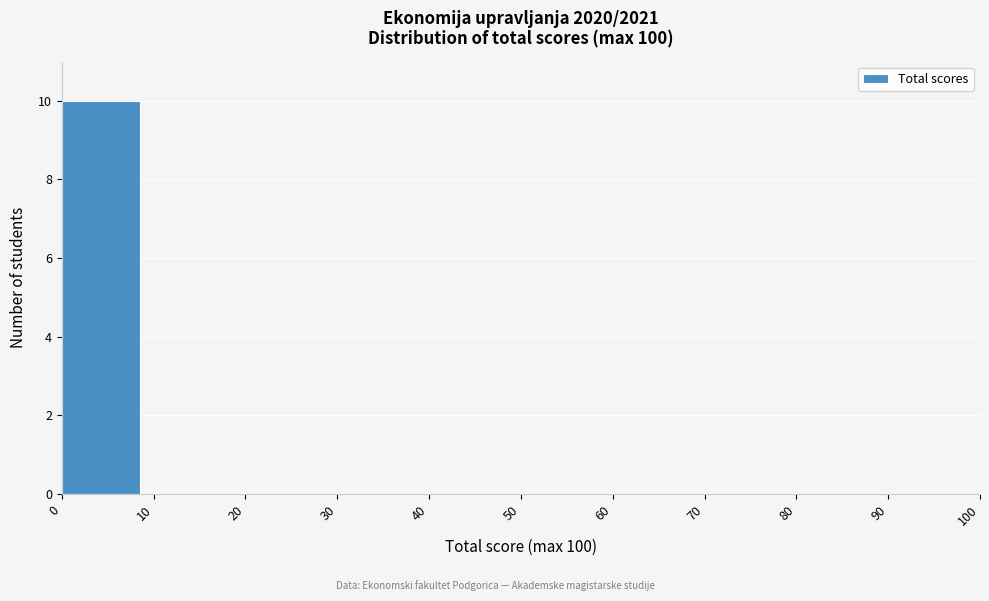

How tall is the bar that spans 0 to 10 on the x-axis? The values are not printed on the chart, so give them approximately, as read against the axis.

10